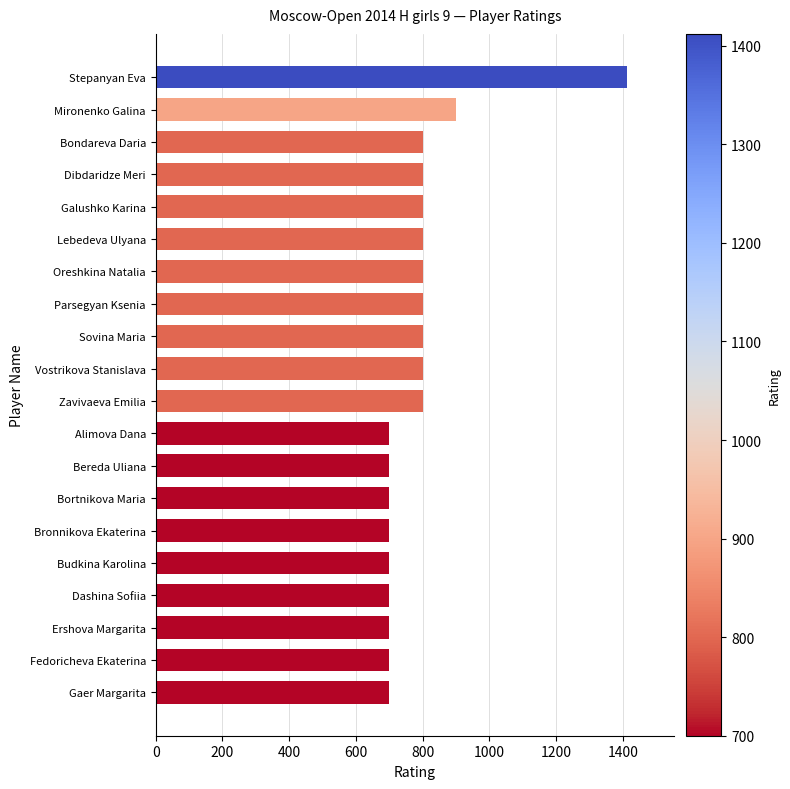

Is it true that the value at Dashina Sofiia is 295?

False